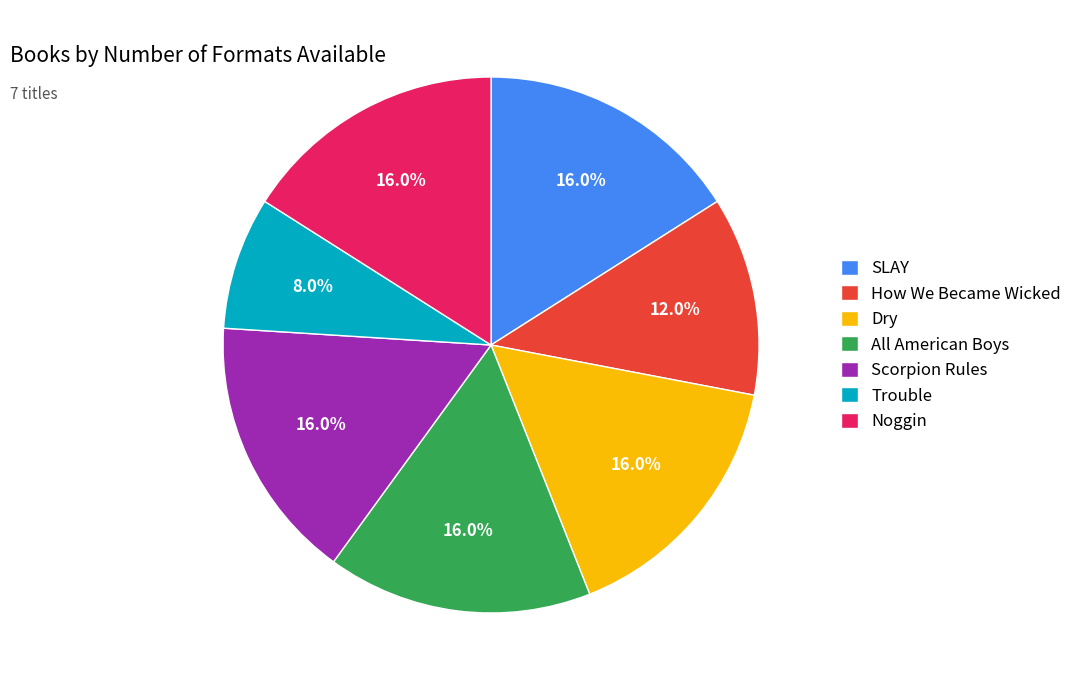

To the nearest percent, what is the difference between the largest and smallest slice percentages?

8%